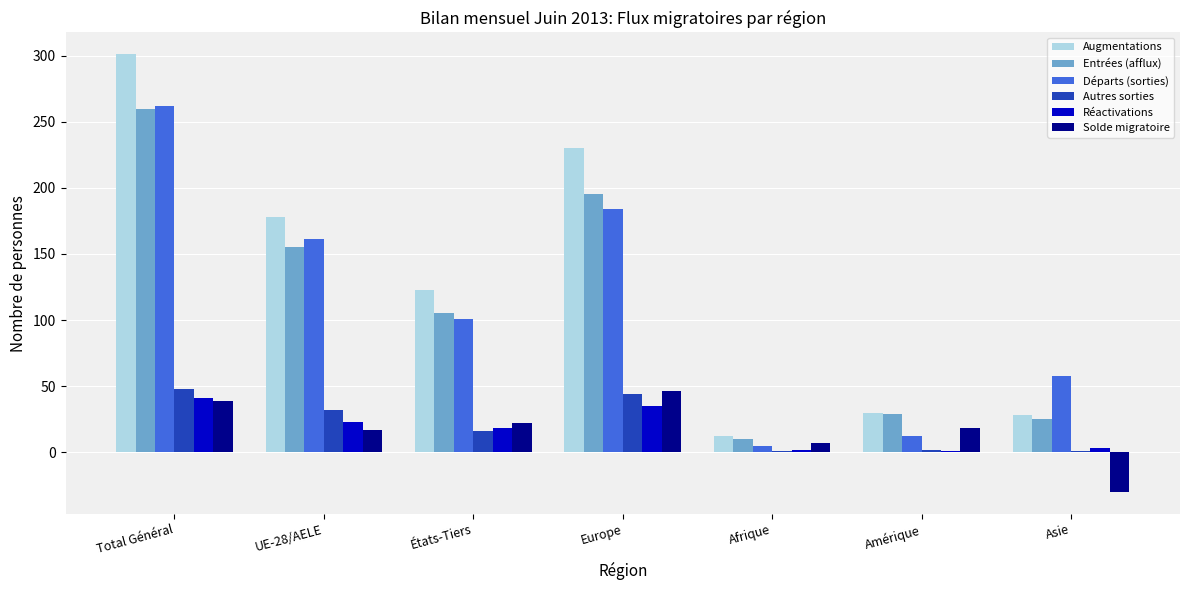

What is the difference between the Départs (sorties) values at Europe and UE-28/AELE?

23